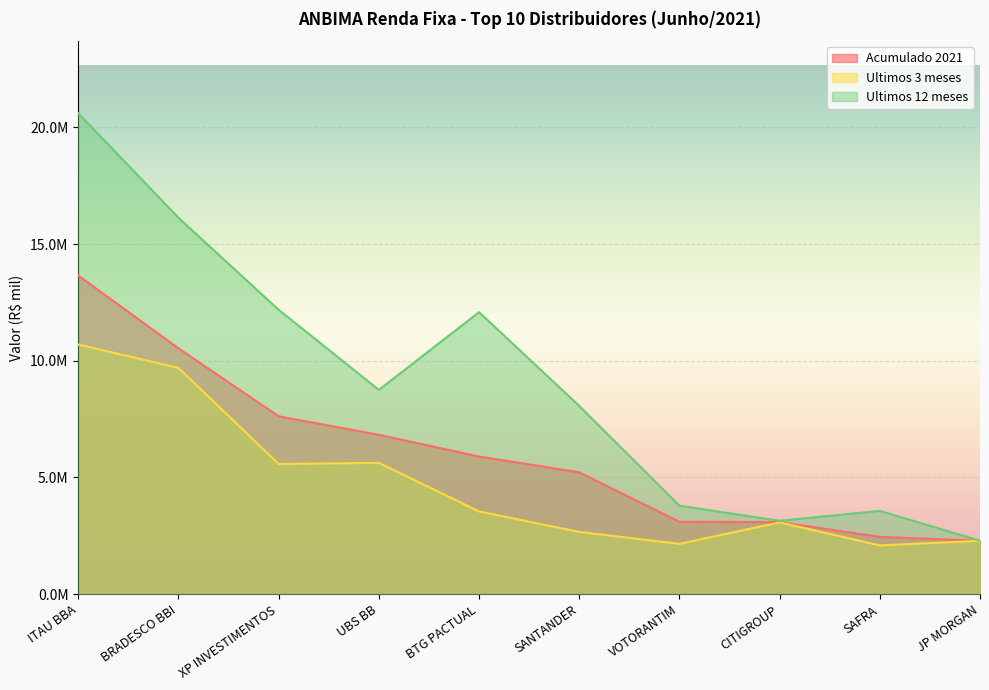

At which category is the sum across all series the highest?

ITAU BBA